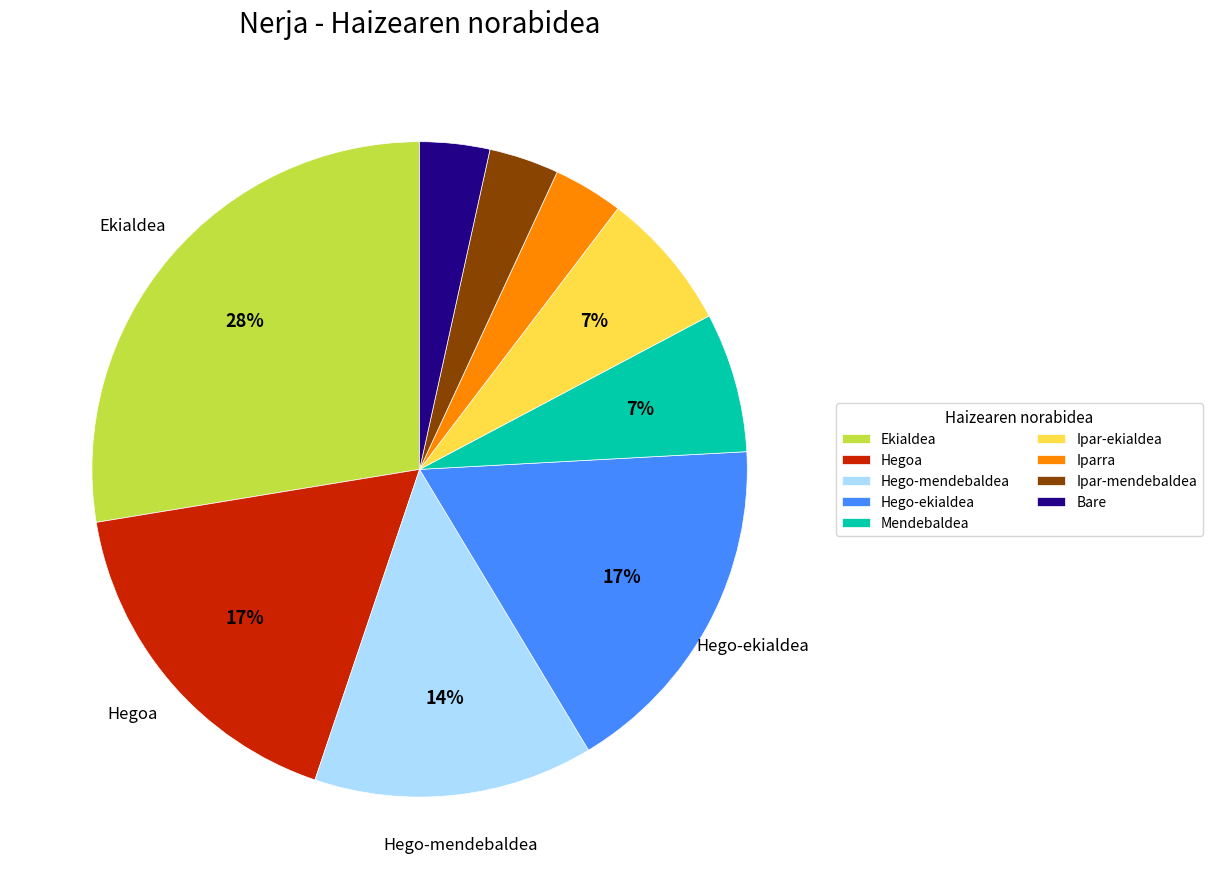

How many segments does this pie chart have?

9